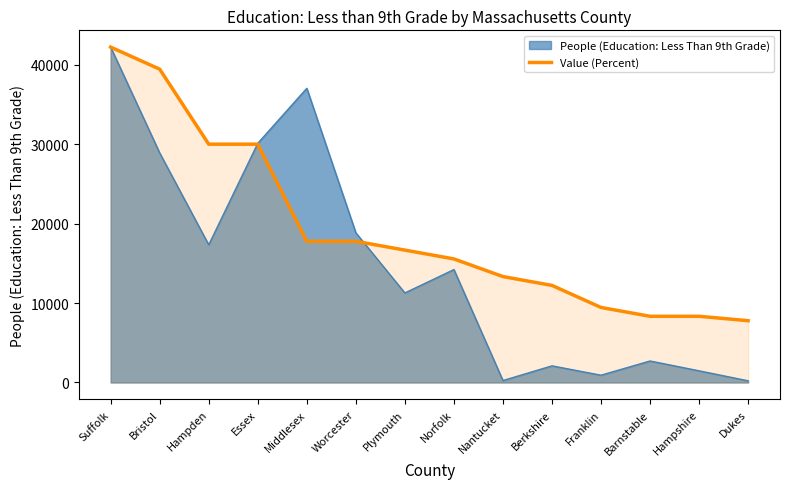

What is the label of the 1st point from the right?

Dukes